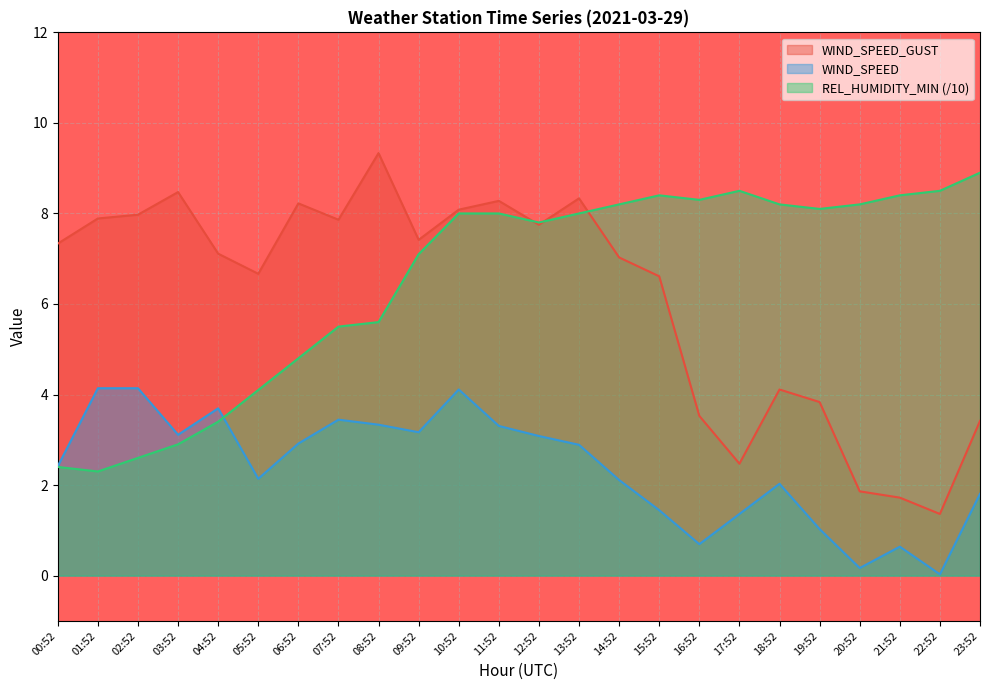

The value of WIND_SPEED at 17:52 is 1.4. True or false?

True